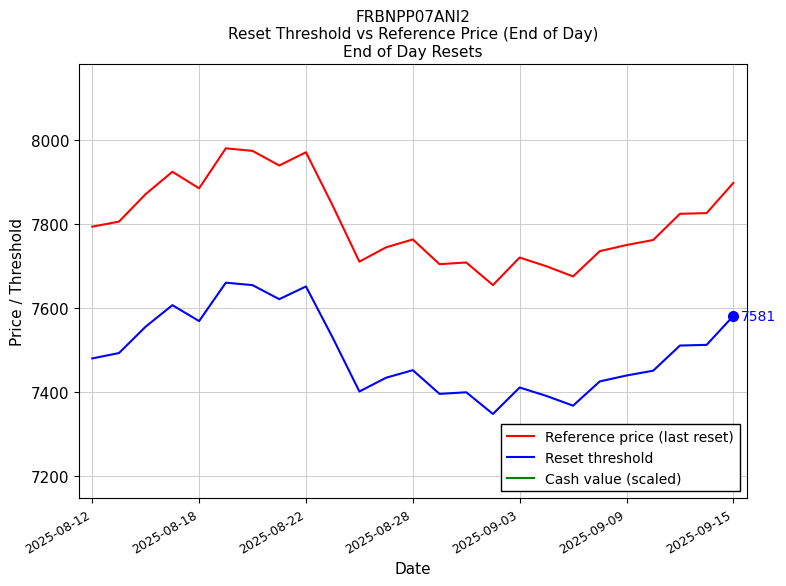

What is the maximum value for Reset threshold?

7659.9